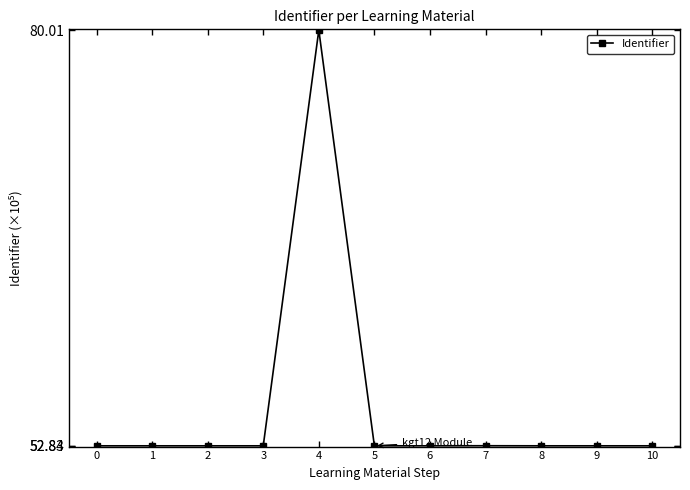

Between 4 and 9, which is larger?

4